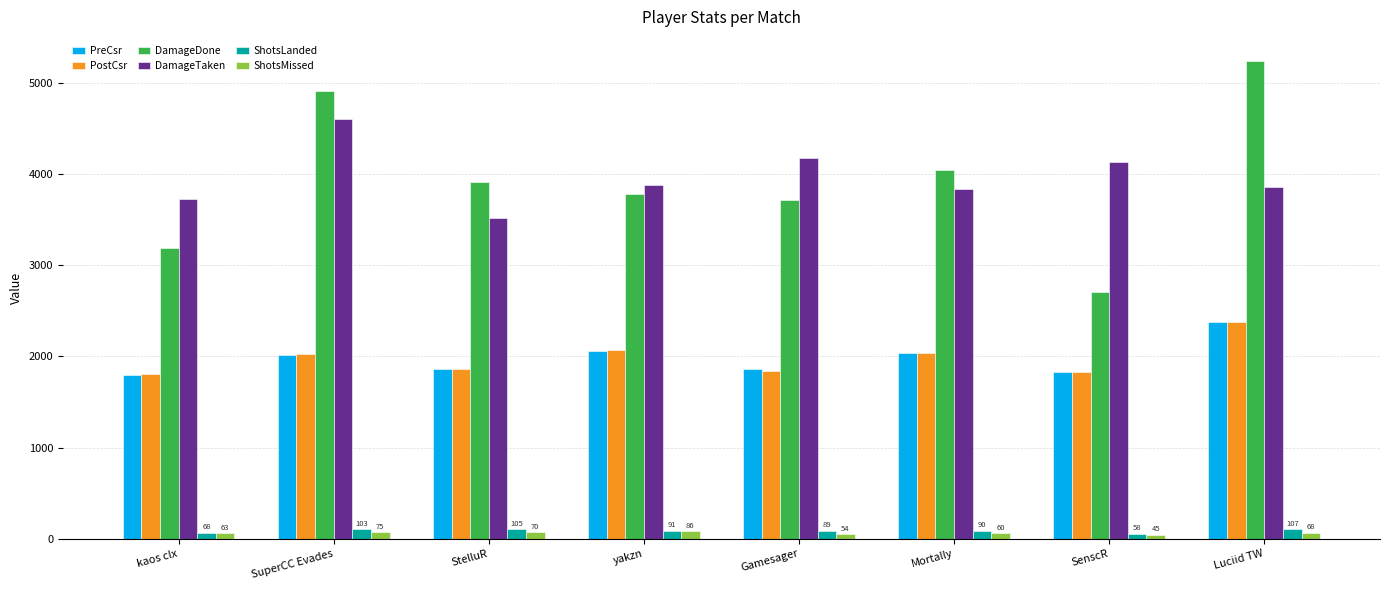

Which series changed the most between kaos clx and Gamesager?

DamageDone